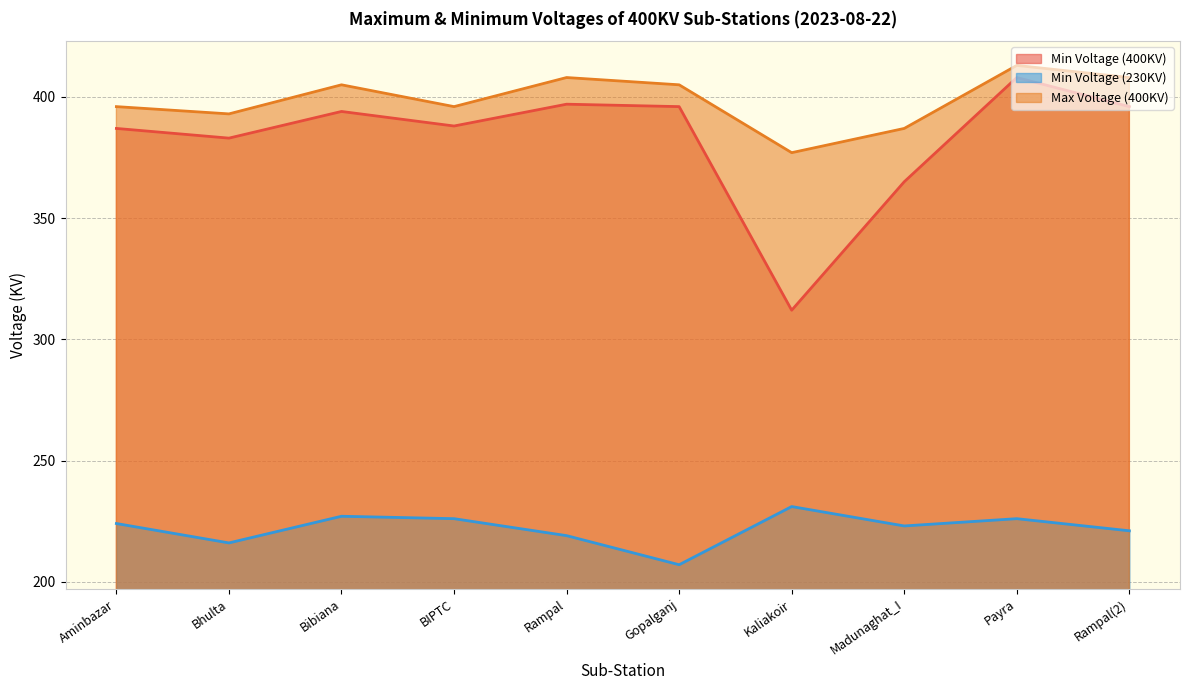

True or false: Max Voltage (400KV) and Min Voltage (400KV) cross at least once.

False